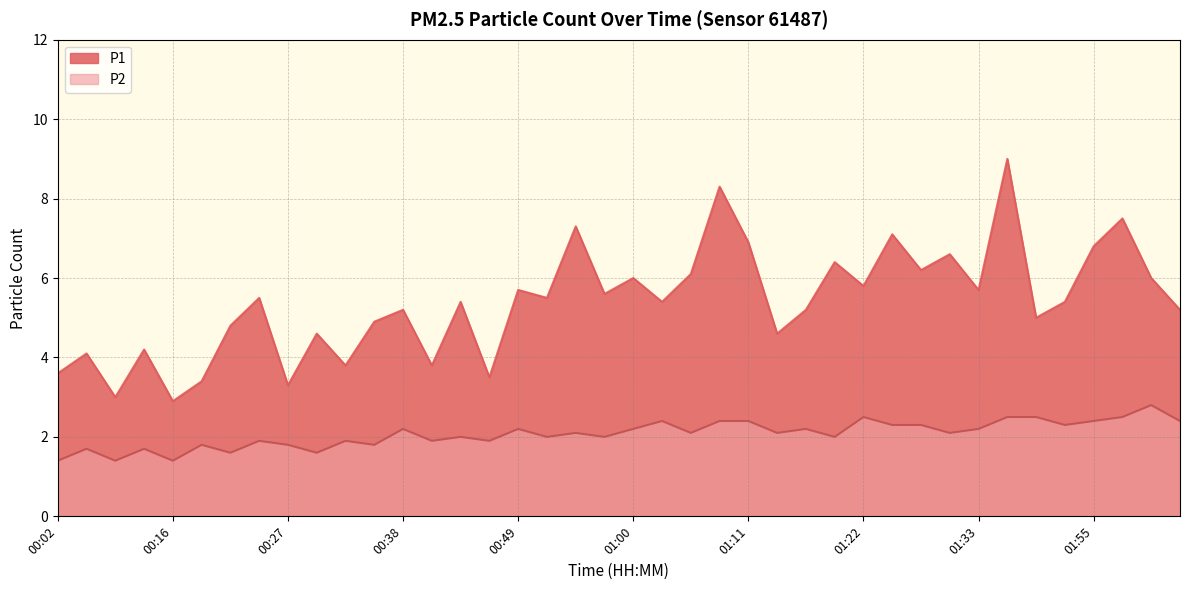

What is the sum of the P2 values at 01:20 and 00:32?

3.9